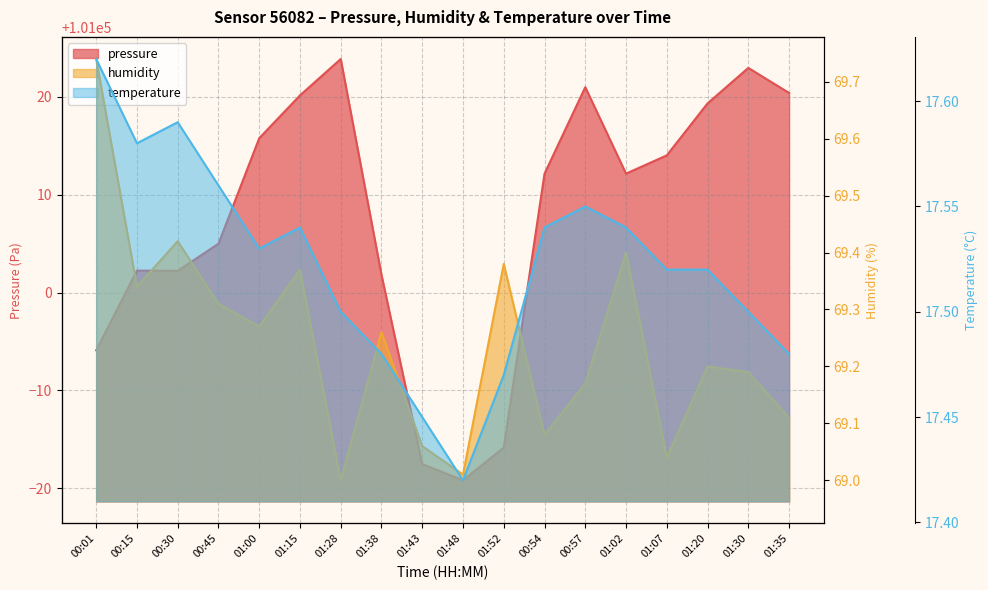

Reading left to right, what are all the values shown in this chart?

pressure: 00:01=100994.1	00:15=101002.2	00:30=101002.2	00:45=101005.0	01:00=101015.8	01:15=101020.2	01:28=101023.9	01:38=101001.8	01:43=100982.5	01:48=100980.8	01:52=100984.2	00:54=101012.2	00:57=101021.0	01:02=101012.2	01:07=101014.0	01:20=101019.3	01:30=101023.0	01:35=101020.4
humidity: 00:01=69.7	00:15=69.3	00:30=69.4	00:45=69.3	01:00=69.3	01:15=69.4	01:28=69.0	01:38=69.3	01:43=69.1	01:48=69.0	01:52=69.4	00:54=69.1	00:57=69.2	01:02=69.4	01:07=69.0	01:20=69.2	01:30=69.2	01:35=69.1
temperature: 00:01=17.6	00:15=17.6	00:30=17.6	00:45=17.6	01:00=17.5	01:15=17.5	01:28=17.5	01:38=17.5	01:43=17.4	01:48=17.4	01:52=17.5	00:54=17.5	00:57=17.6	01:02=17.5	01:07=17.5	01:20=17.5	01:30=17.5	01:35=17.5